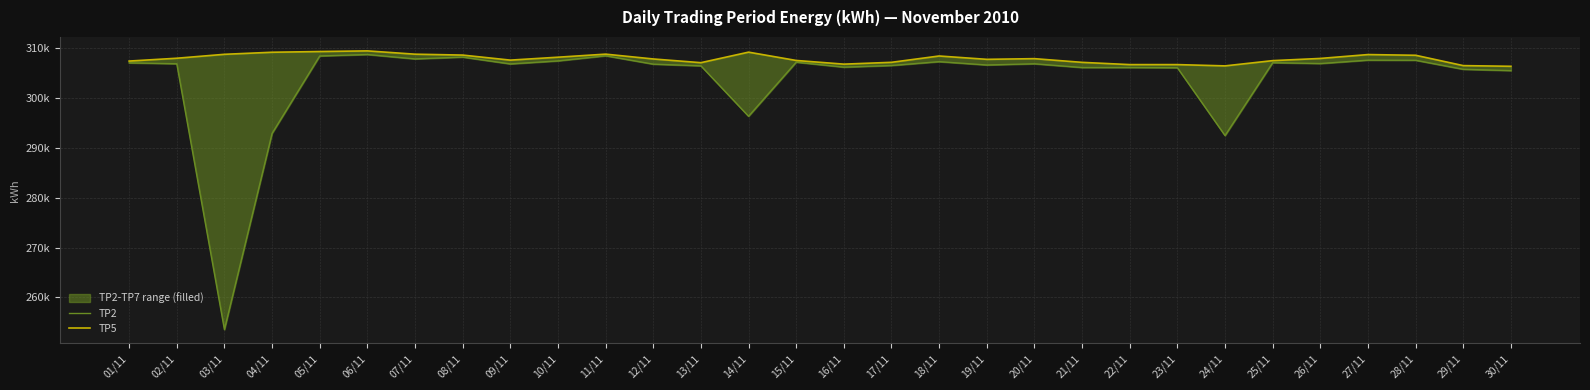

What is the label of the 22nd point from the left?

22/11